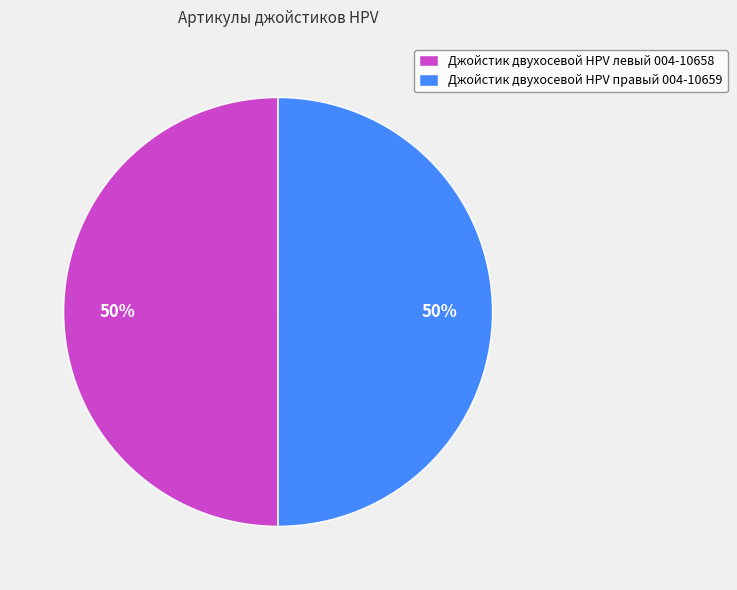

Combined, do Джойстик двухосевой HPV правый 004-10659 and Джойстик двухосевой HPV левый 004-10658 account for over 50%?

Yes